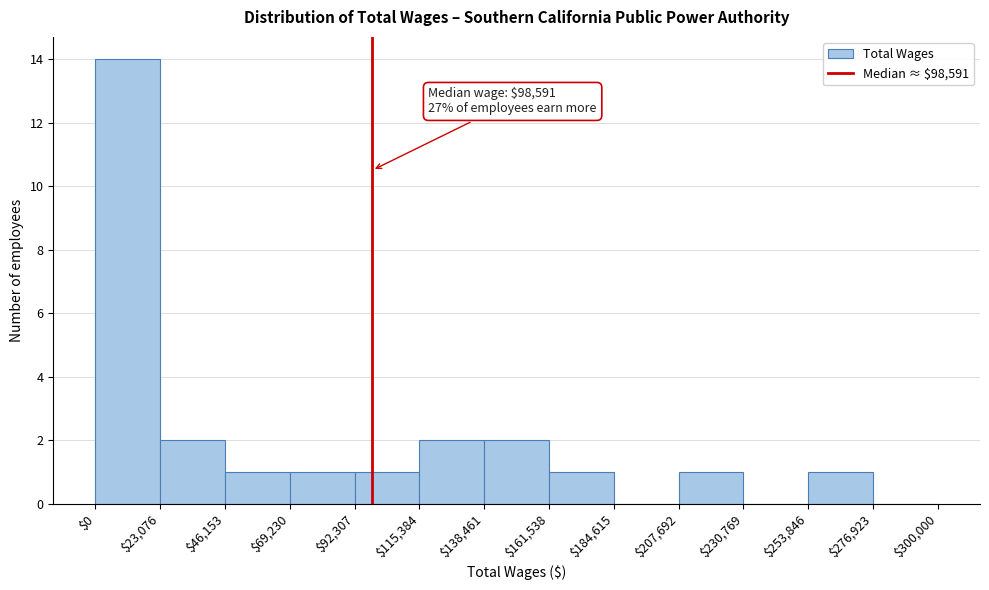

Over which range of the x-axis is the bar tallest?

$0 to $23,076